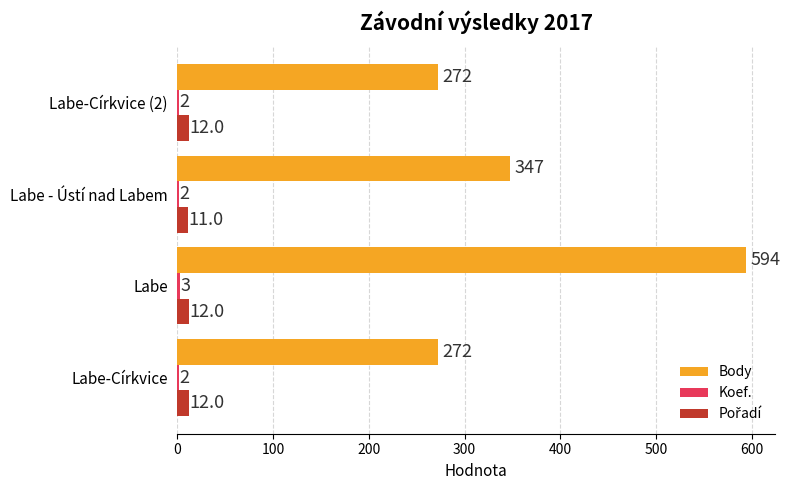

Count the Body values in the range 272 to 594.

4